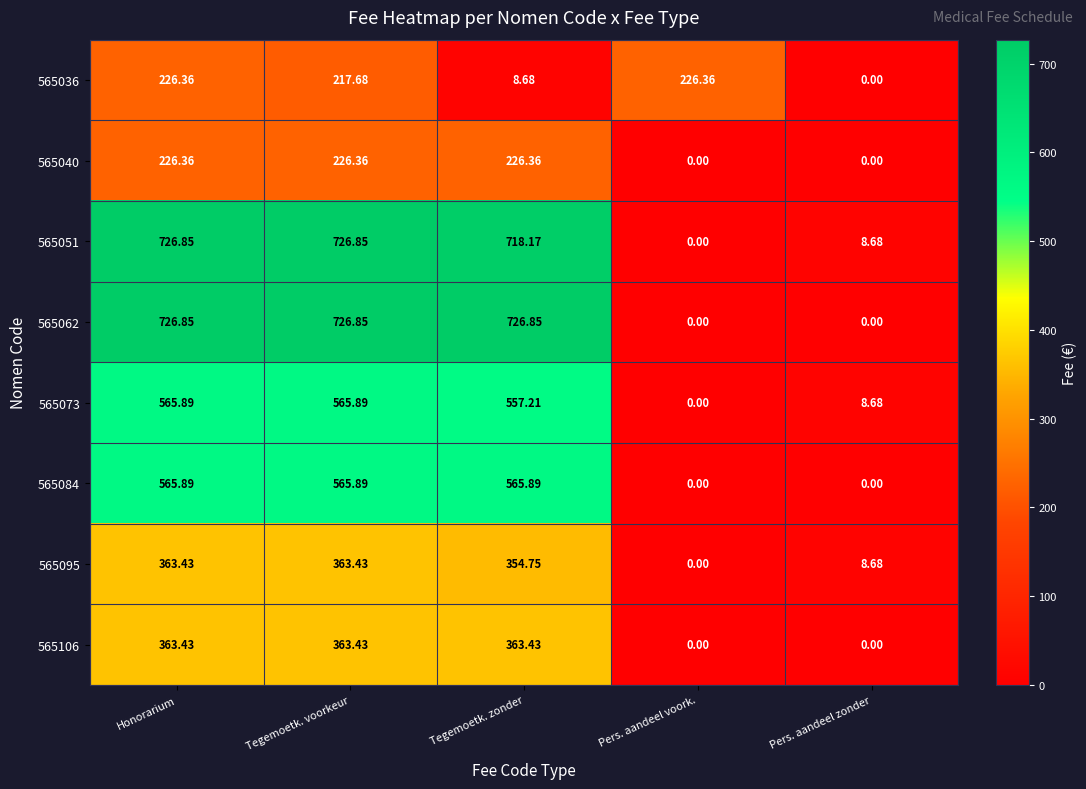

Where does the 565095 series first go above 354?

Honorarium